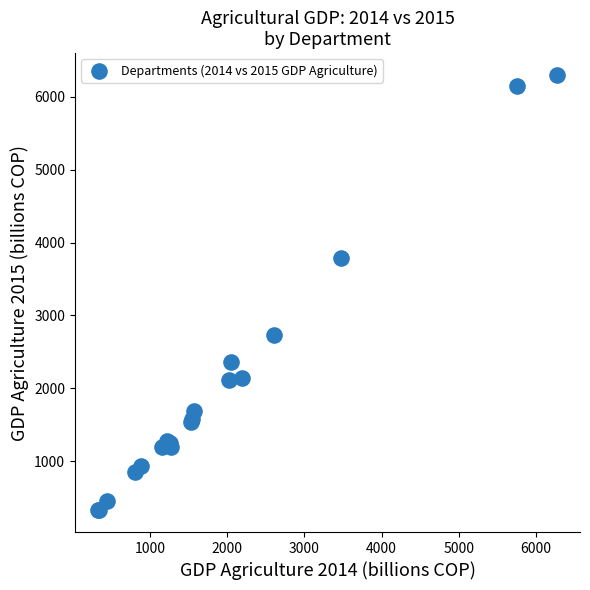

What Y value in the scatter plot is closest to 3313?

3793.0